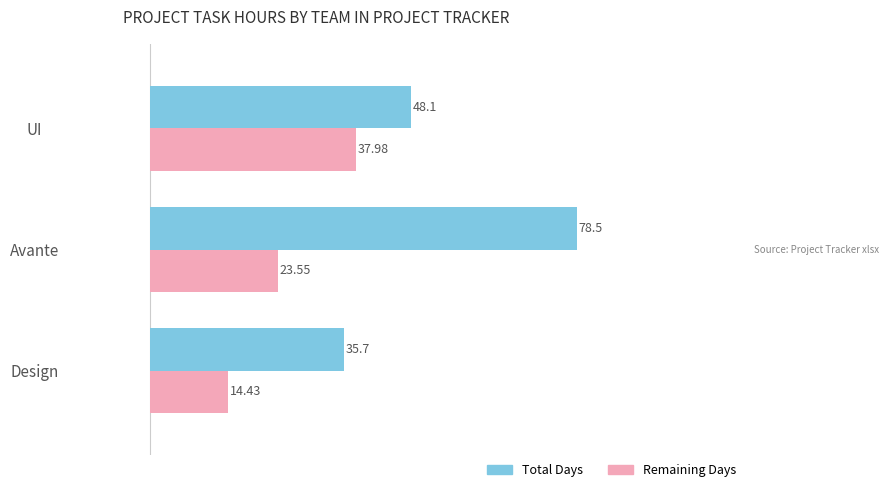

At which category is the sum across all series the highest?

Avante